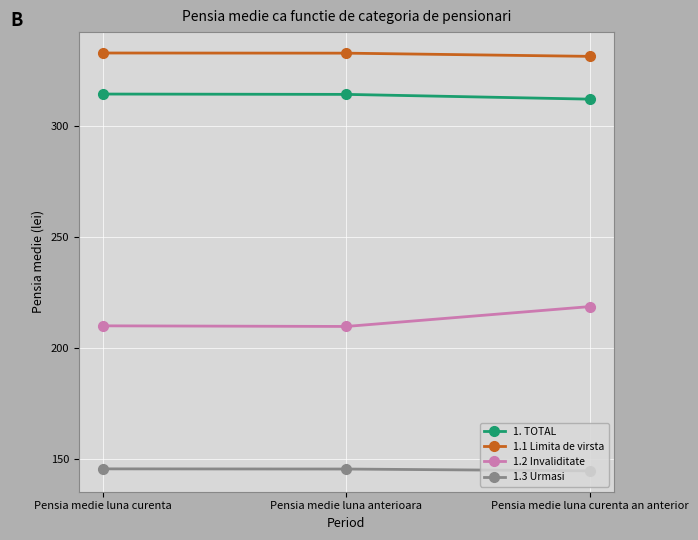

How many 1.1 Limita de virsta values are between 331 and 332?

1